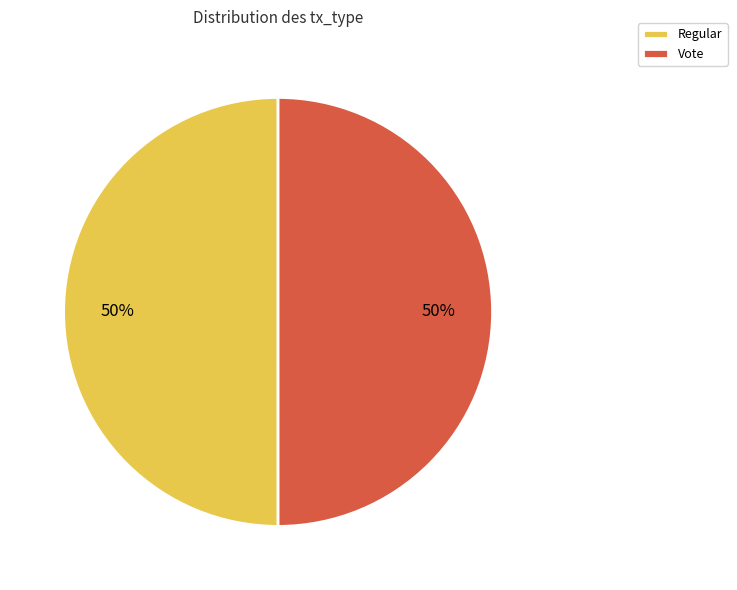

Do Vote and Regular together represent more than half of the pie?

Yes